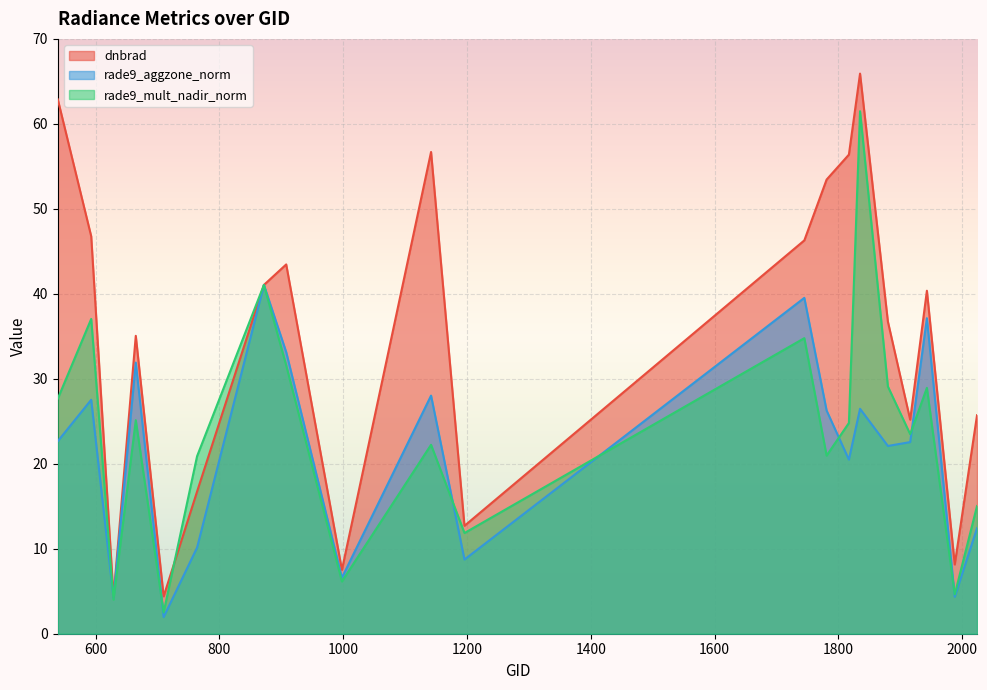

At which label does rade9_aggzone_norm first exceed 22?

539